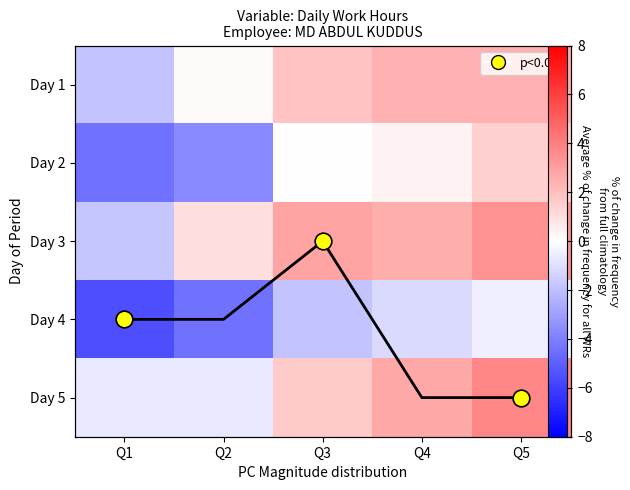

At Q2, list the series in order from smallest to largest.

Day 4, Day 2, Day 5, Day 1, Day 3